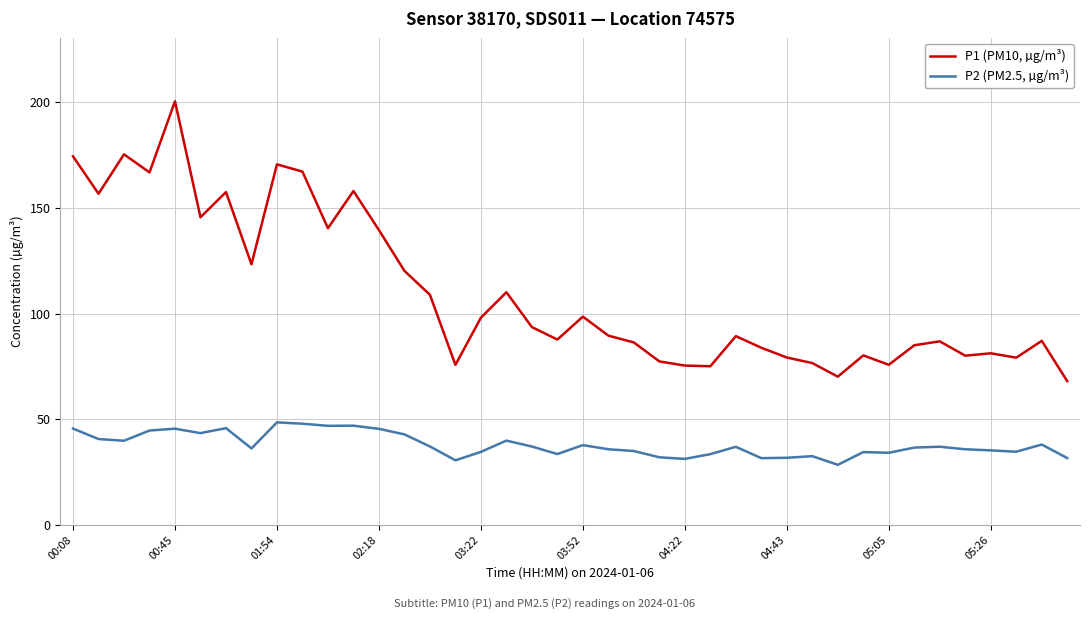

True or false: P2 (PM2.5, µg/m³) and P1 (PM10, µg/m³) cross at least once.

False